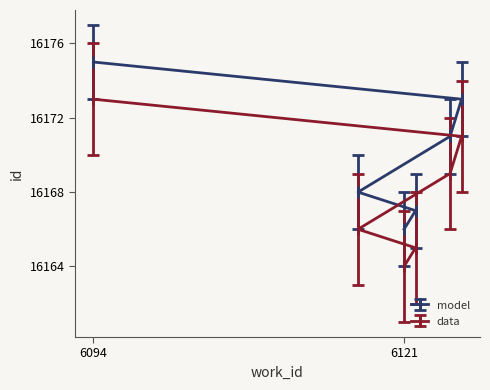

Is it true that work_id equals 6117 at 6117?

True